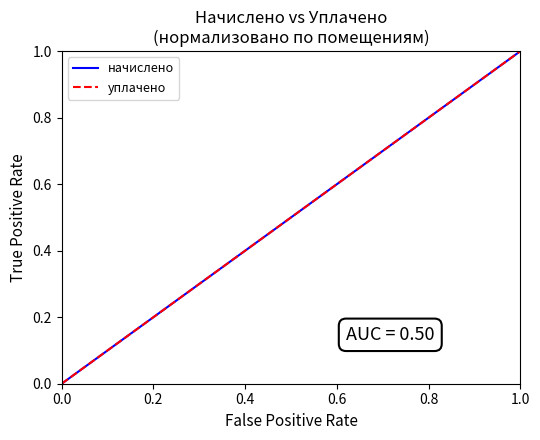

True or false: уплачено and начислено cross at least once.

False